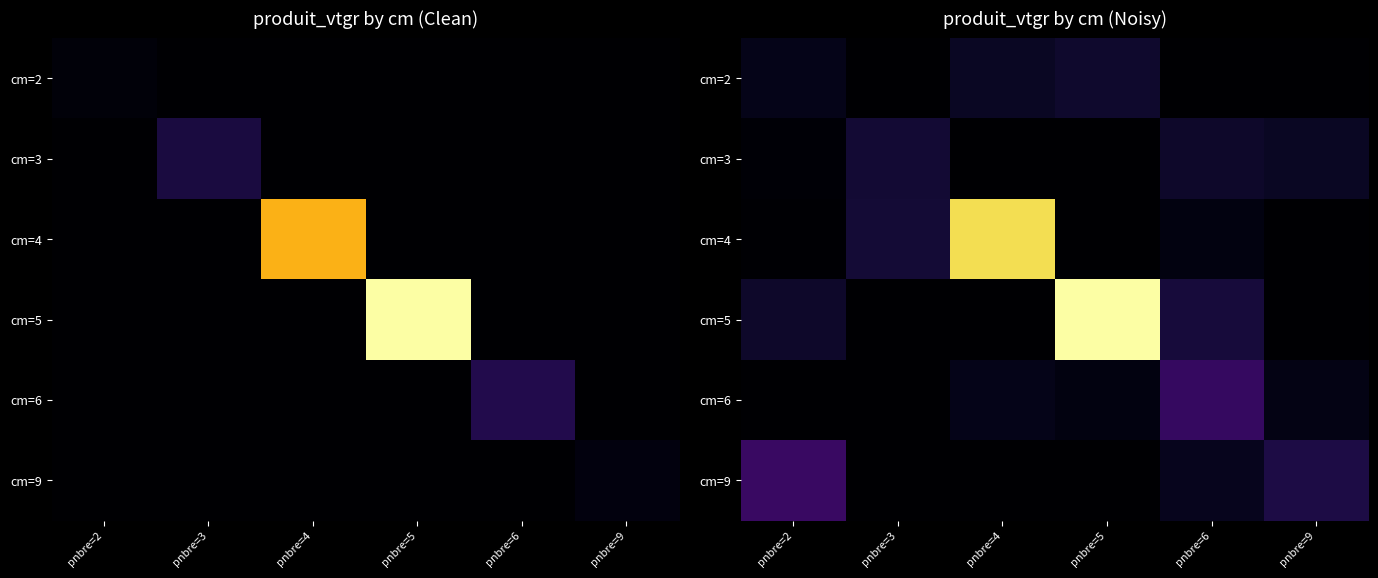

At which category is the sum across all series the highest?

pnbre=5